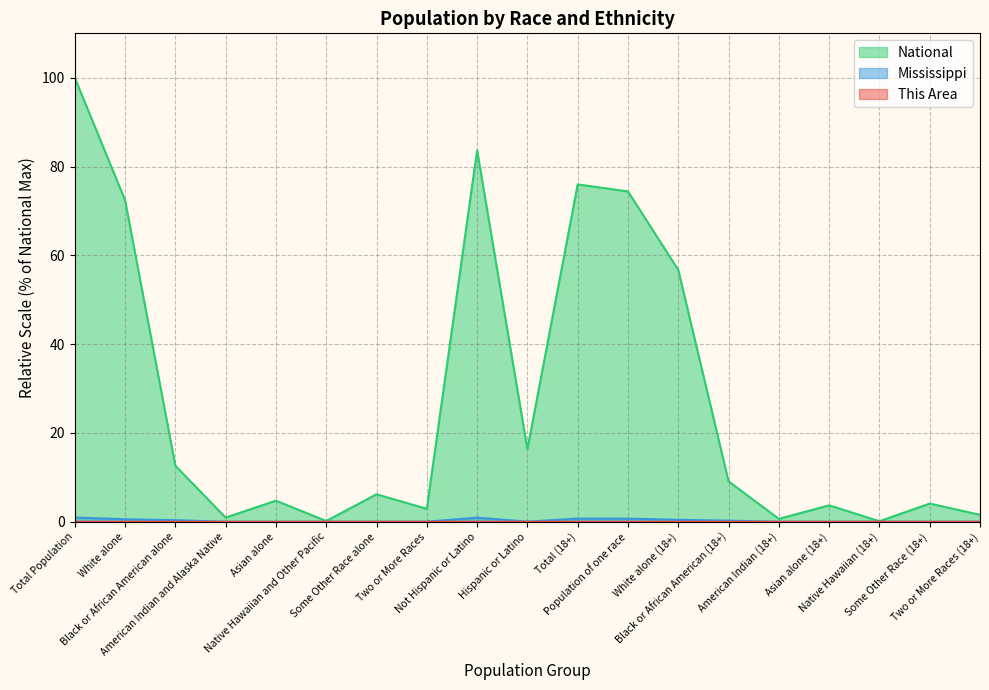

The This Area series shows 0.0 at Black or African American (18+). True or false?

False